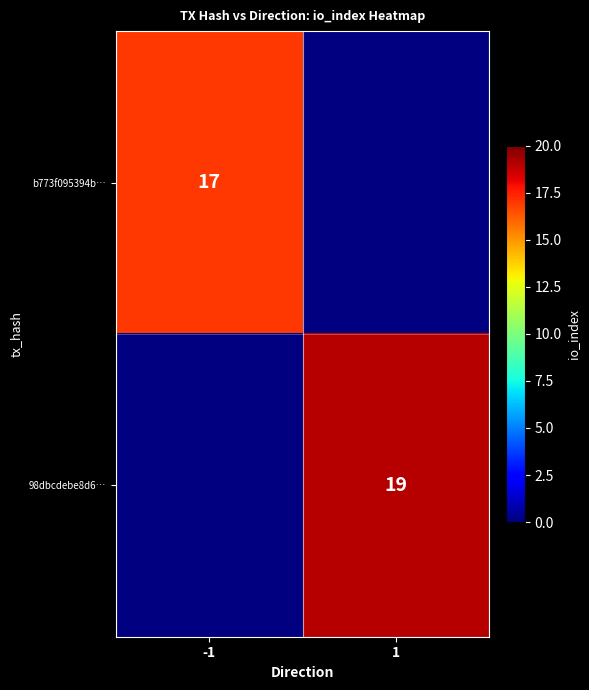

Is the value of b773f095394b… at -1 greater than the value of 98dbcdebe8d6… at 1?

No